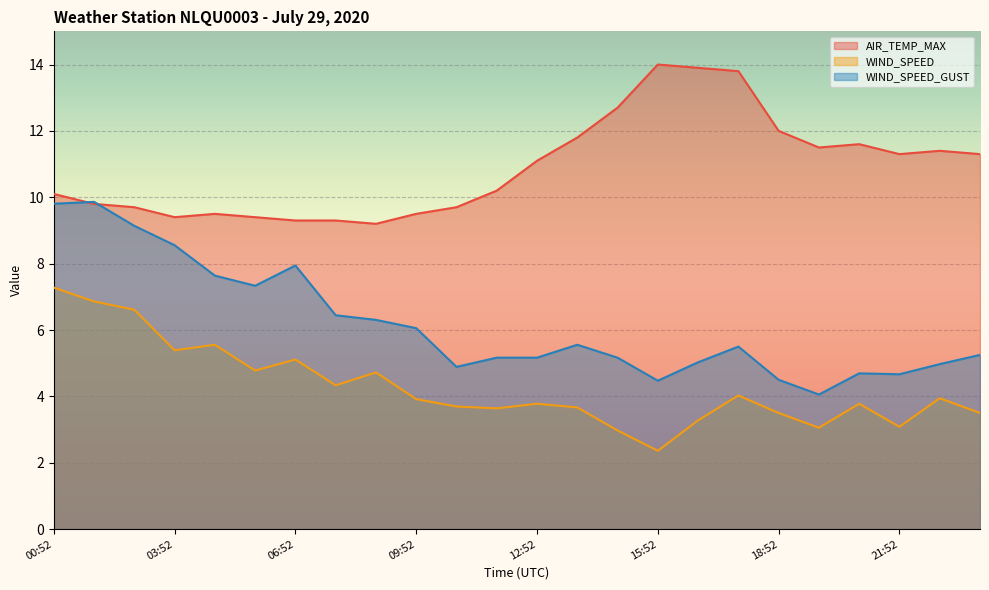

How many lines are shown in the chart?

3